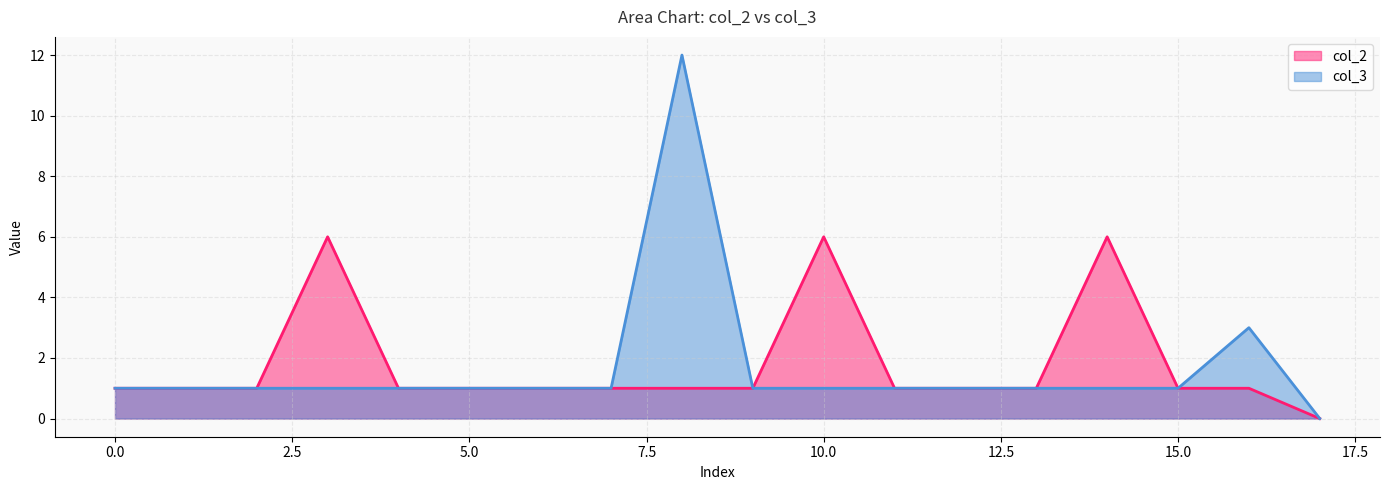

Reading left to right, list all the values displayed in this chart.

col_2: 0=1	1=1	2=1	3=6	4=1	5=1	6=1	7=1	8=1	9=1	10=6	11=1	12=1	13=1	14=6	15=1	16=1	17=0
col_3: 0=1	1=1	2=1	3=1	4=1	5=1	6=1	7=1	8=12	9=1	10=1	11=1	12=1	13=1	14=1	15=1	16=3	17=0